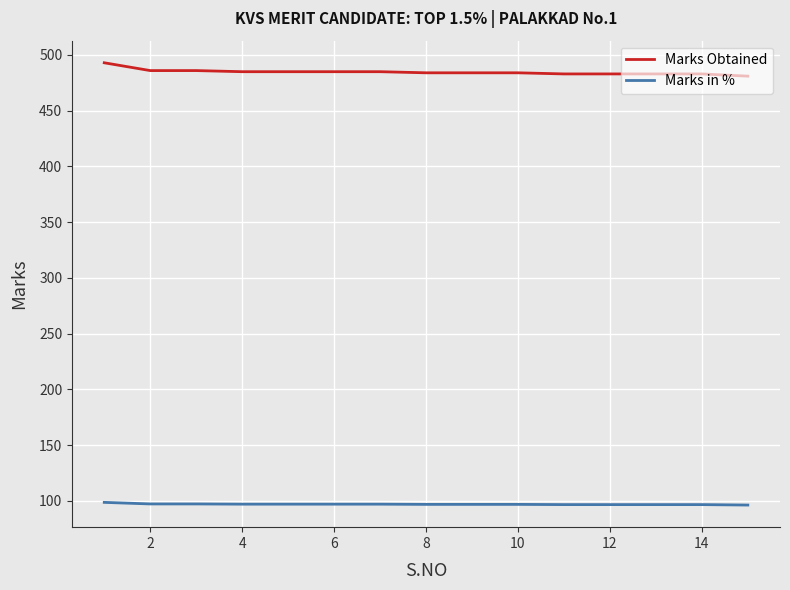

True or false: Marks in % and Marks Obtained intersect in this chart.

False